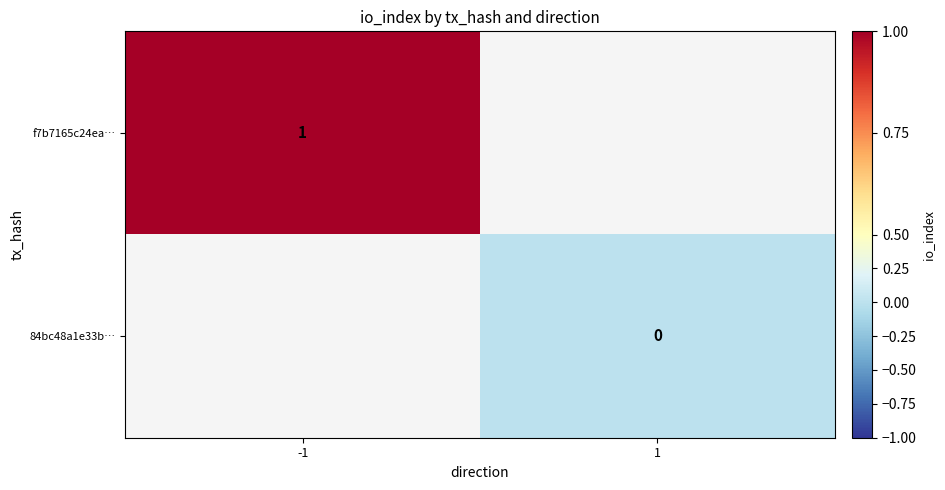

Is it true that f7b7165c24ea… equals 0 at -1?

False